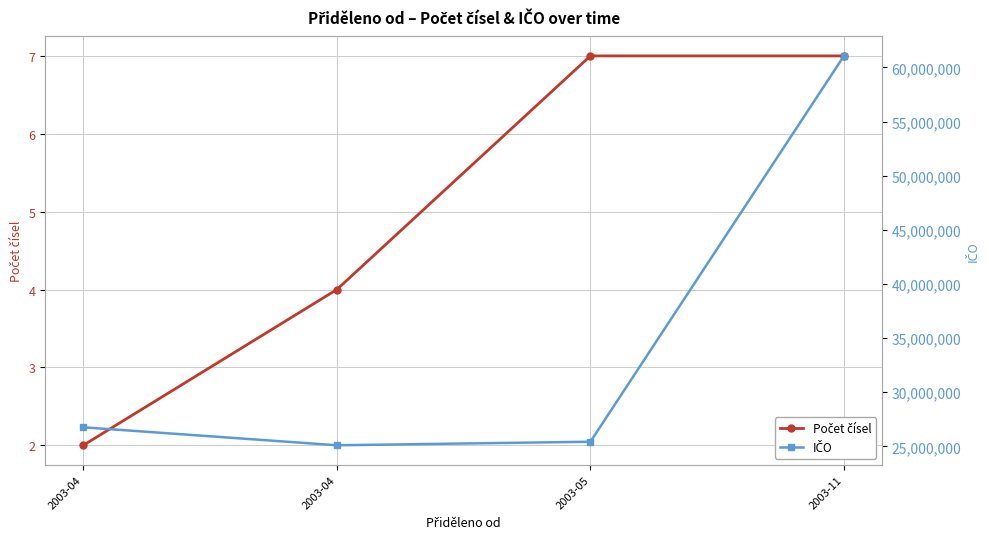

Reading left to right, what are all the values shown in this chart?

Počet čísel: 2	4	7	7
IČO: 26760720	25098900	25426770	61058904